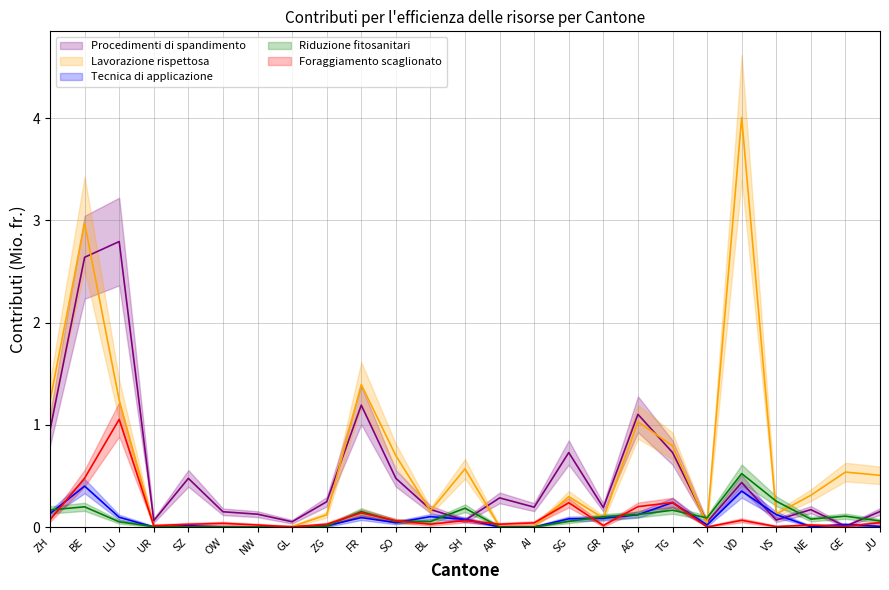

What is the label of the 25th point from the left?

JU